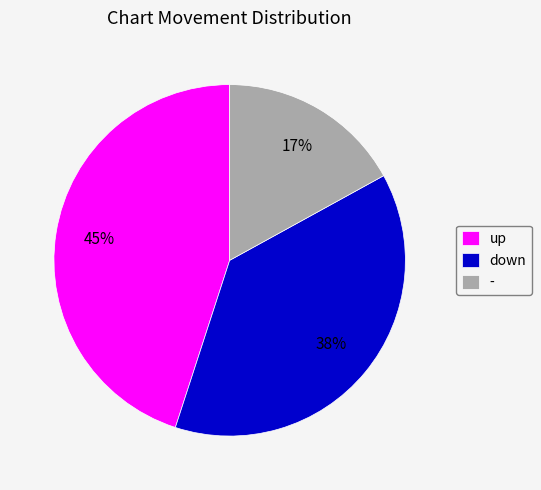

Do up and - together represent more than half of the pie?

Yes